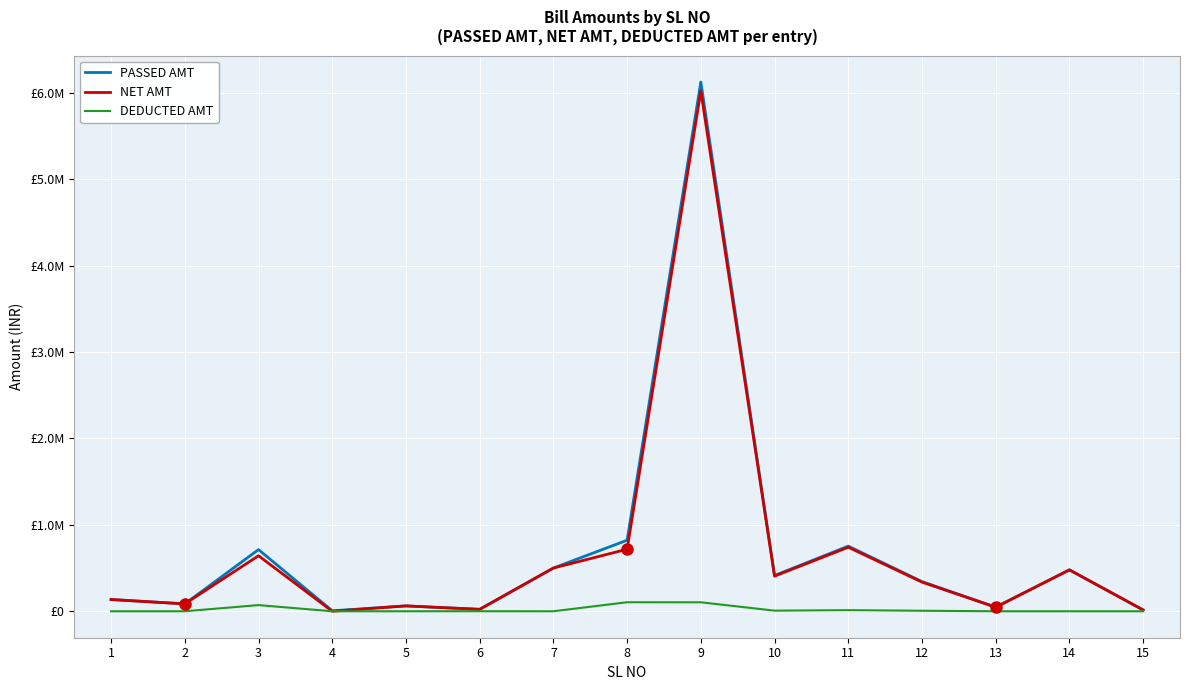

Which series has the largest total across all categories?

PASSED AMT